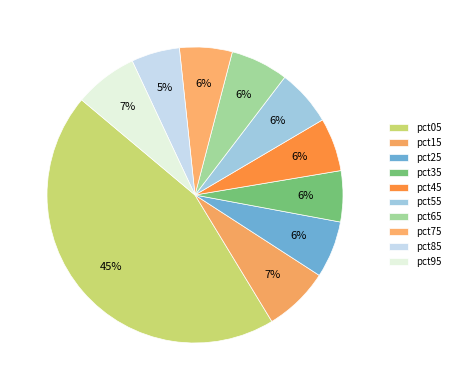

To the nearest percent, what percentage of the pie is pct65?

6%